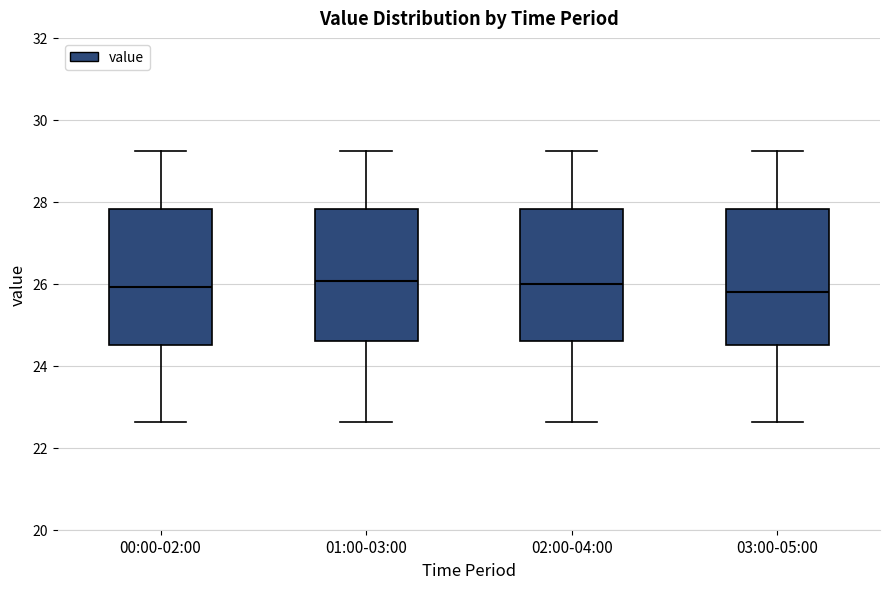

Reading left to right, transcribe this box plot: for each box, give where its median line is, the range the box spans, and where its two whiskers end, as read against the y-axis. The values are not printed on the chart, so give them approximately, as read against the axis.

00:00-02:00: median 26.0, box 24.6 to 27.8, whiskers 22.6 to 29.2
01:00-03:00: median 26.0, box 24.6 to 27.8, whiskers 22.6 to 29.2
02:00-04:00: median 26.0, box 24.6 to 27.8, whiskers 22.6 to 29.2
03:00-05:00: median 25.8, box 24.6 to 27.8, whiskers 22.6 to 29.2